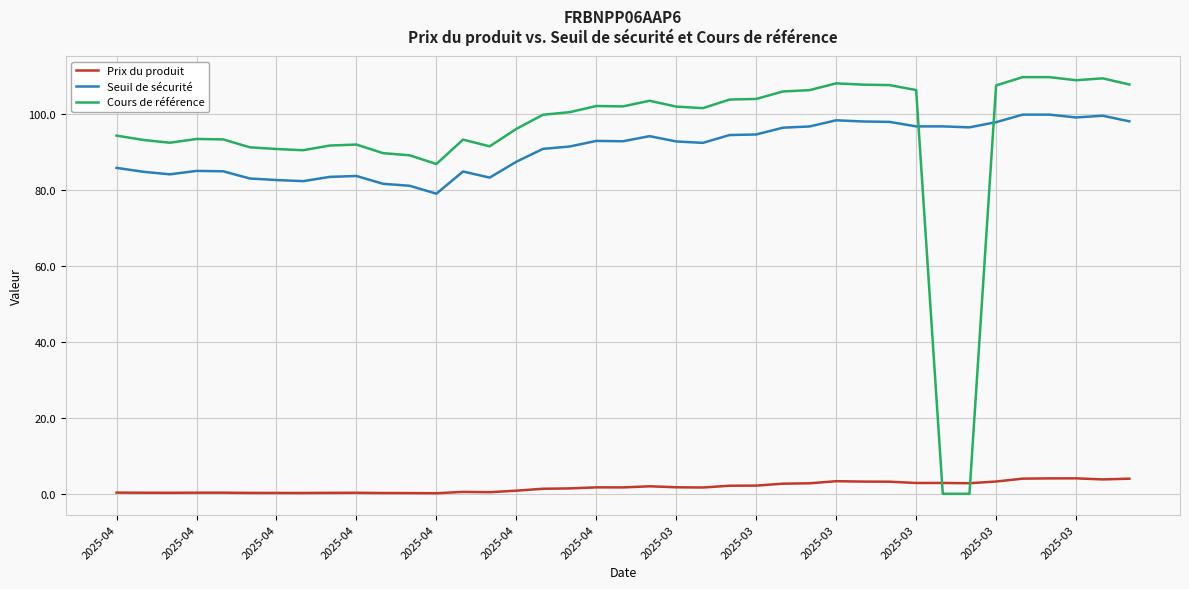

What is the difference between the maximum and minimum values in the Prix du produit series?

3.9